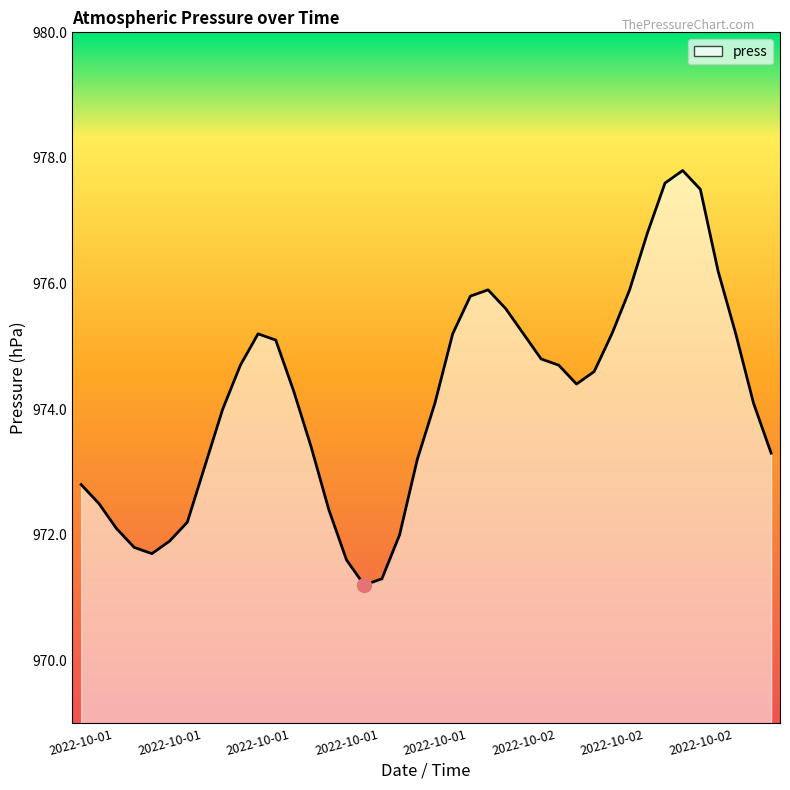

What is the difference between the maximum and minimum values?

6.6